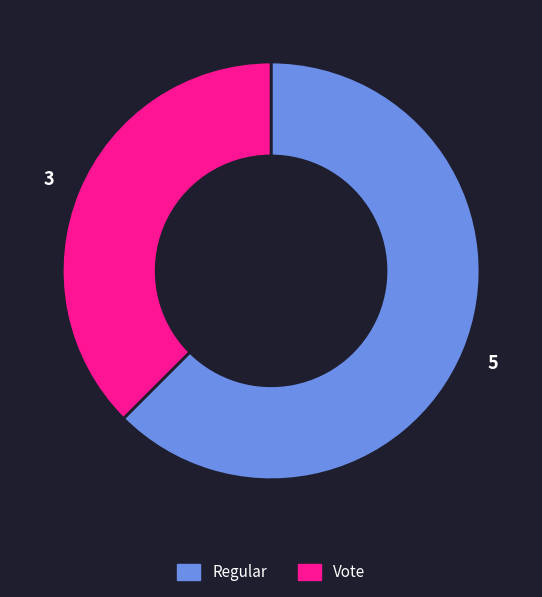

True or false: Vote accounts for 38% of the total.

True